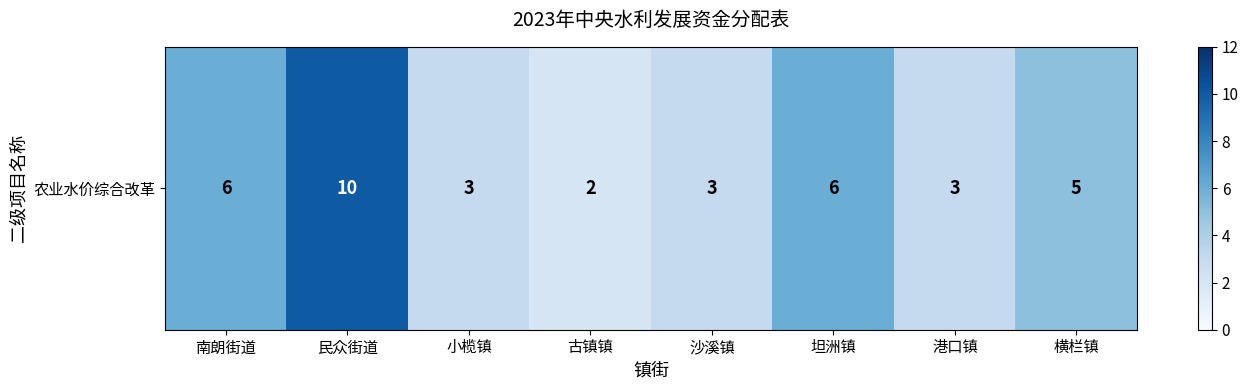

List the labels in order of value, largest first.

民众街道, 南朗街道, 坦洲镇, 横栏镇, 小榄镇, 沙溪镇, 港口镇, 古镇镇